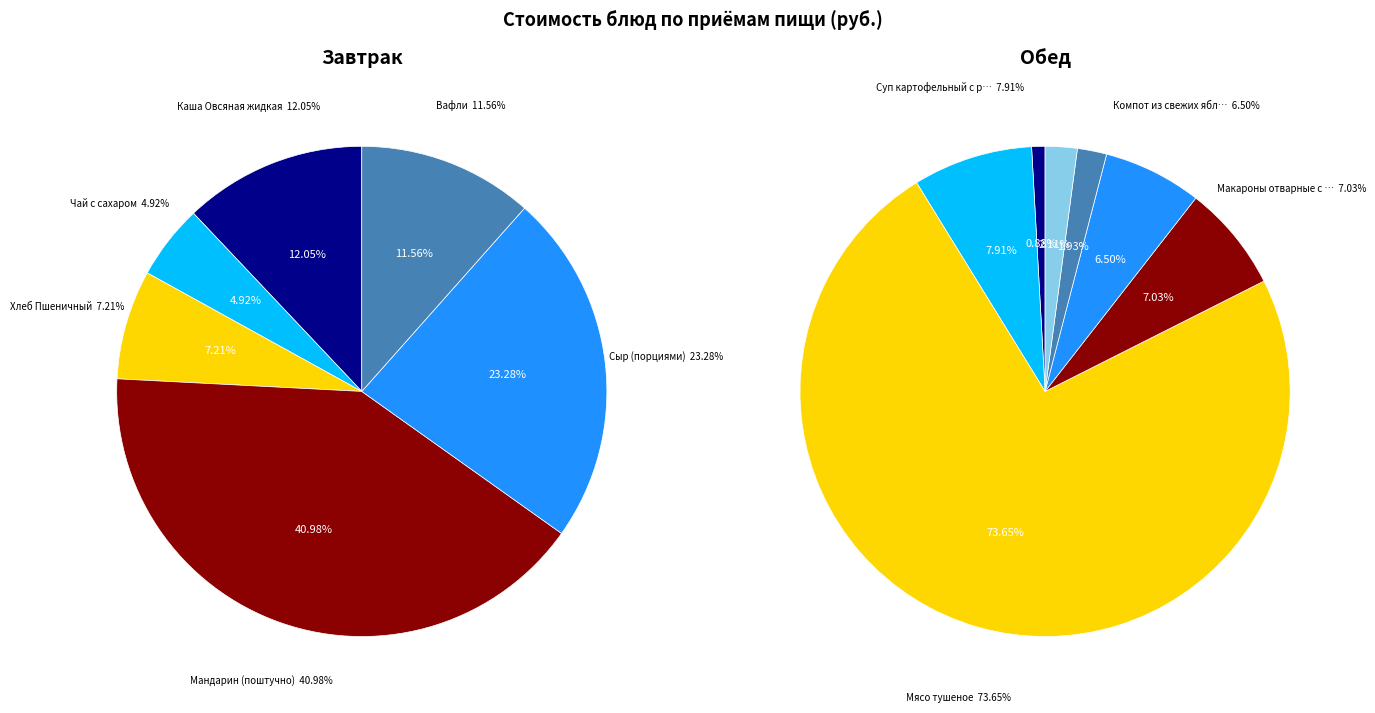

True or false: Вафли accounts for 12% of the total.

True